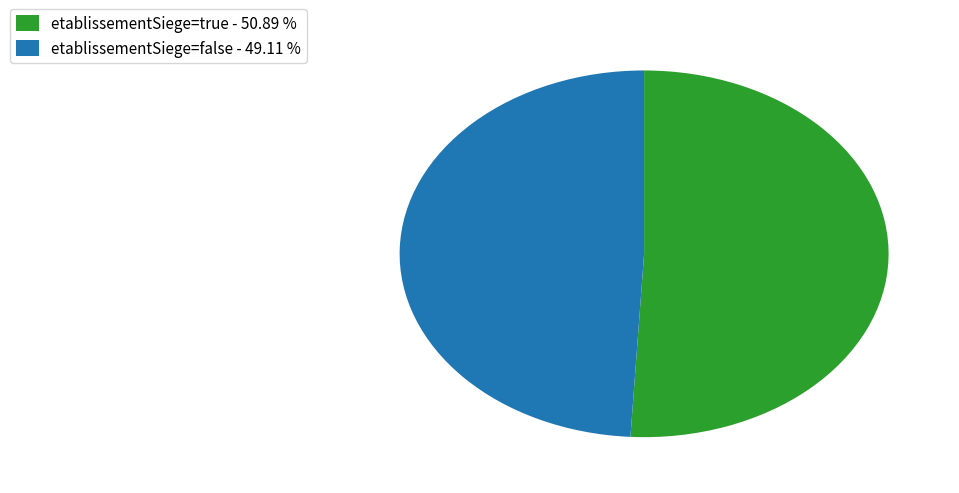

Is the sum of etablissementSiege=true - 50.89 % and etablissementSiege=false - 49.11 % greater than half?

Yes